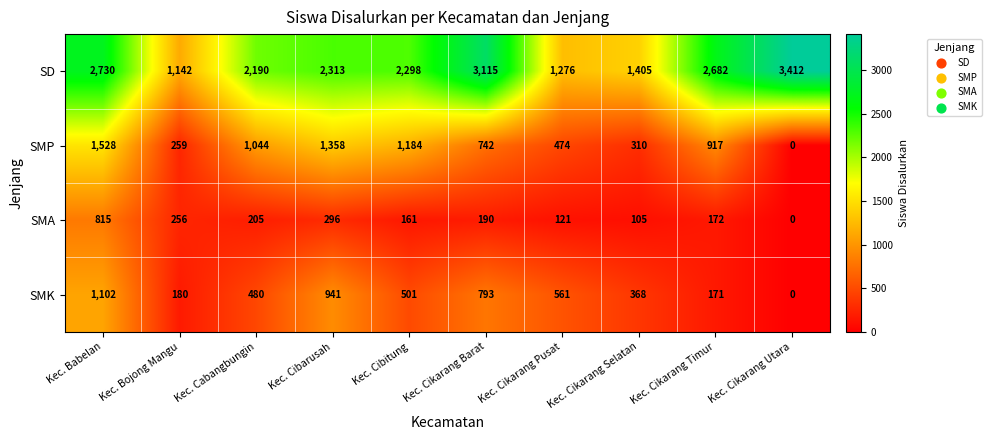

Which series has the widest spread of values?

SD